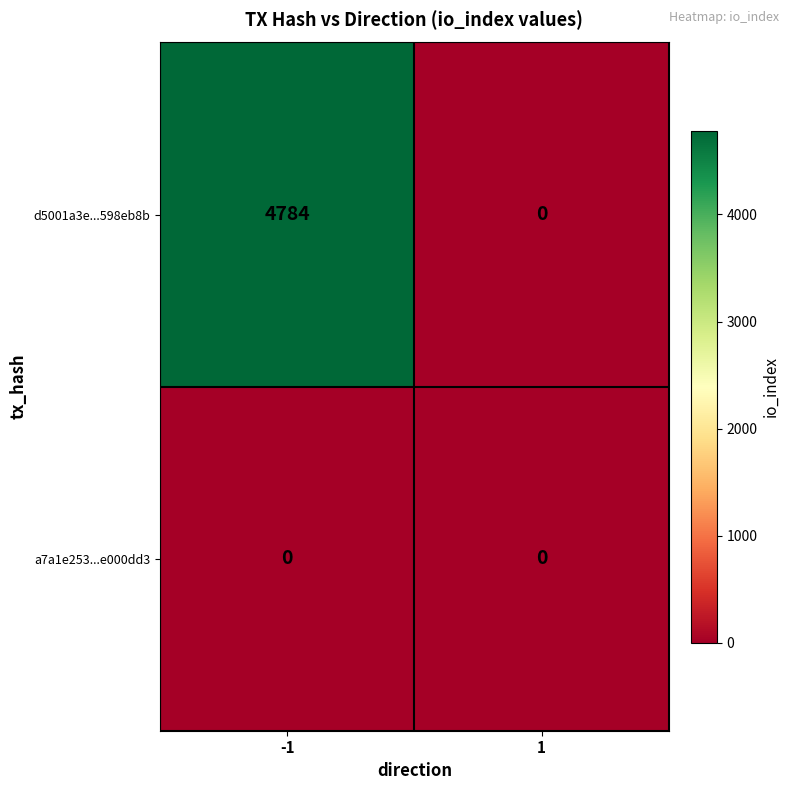

What is the sum of all d5001a3e...598eb8b values?

4784